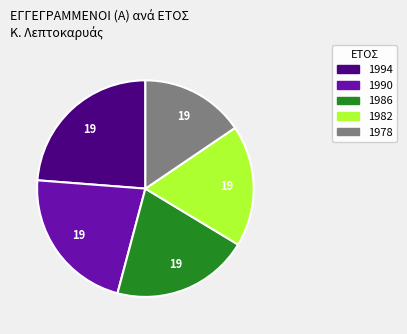

Which slice is the largest?

1994